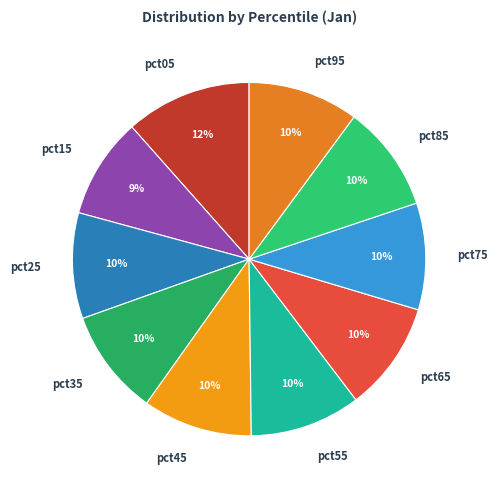

To the nearest percent, what portion does pct35 represent?

10%